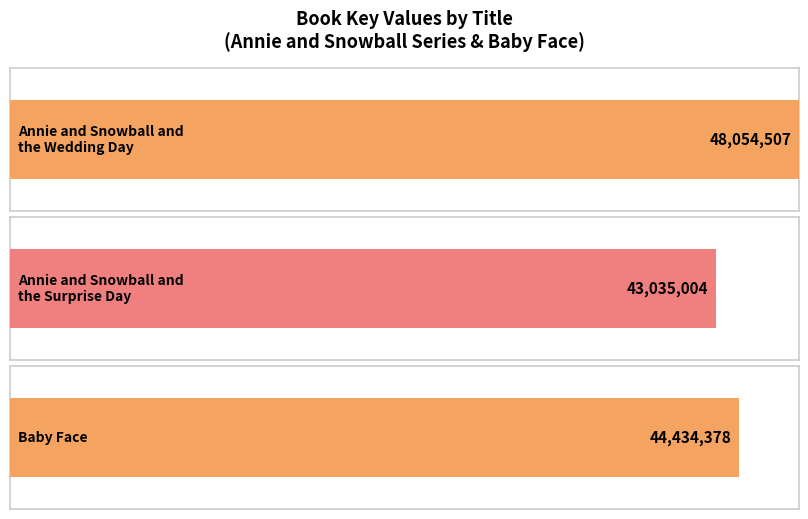

True or false: the data shows 44434378 at Baby Face.

True